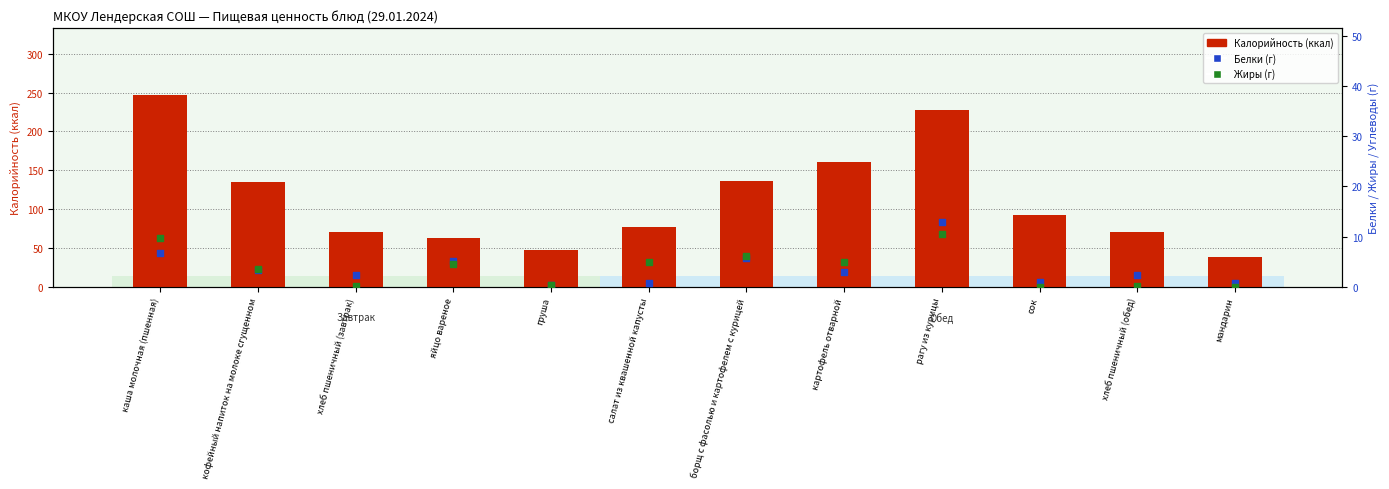

At which category is the sum across all series the highest?

каша молочная (пшенная)